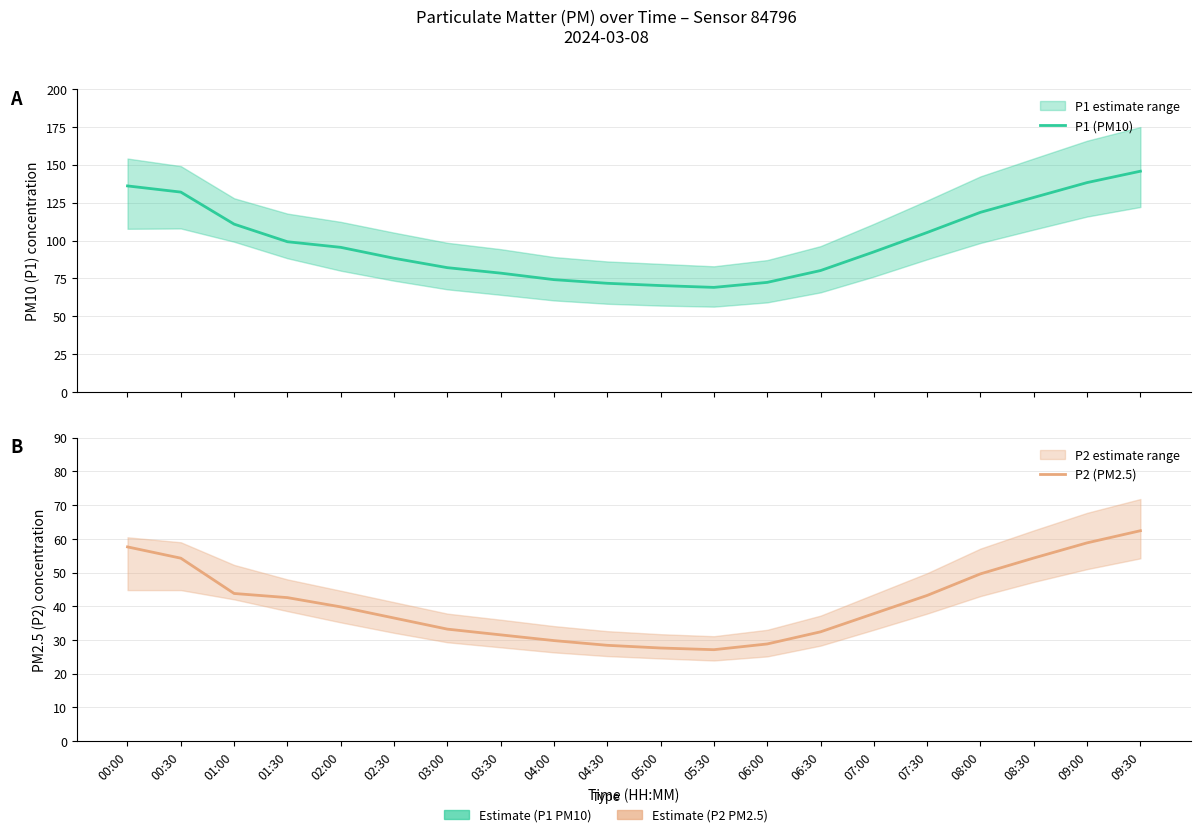

Reading left to right, list all the values displayed in this chart.

P1 (PM10): 00:00=136.0	00:30=131.9	01:00=110.8	01:30=99.2	02:00=95.5	02:30=88.3	03:00=82.1	03:30=78.5	04:00=74.2	04:30=71.8	05:00=70.3	05:30=69.1	06:00=72.4	06:30=80.2	07:00=92.5	07:30=105.3	08:00=118.6	08:30=128.4	09:00=138.2	09:30=145.7
P2 (PM2.5): 00:00=57.6	00:30=54.2	01:00=43.8	01:30=42.5	02:00=39.8	02:30=36.5	03:00=33.2	03:30=31.5	04:00=29.8	04:30=28.4	05:00=27.6	05:30=27.1	06:00=28.8	06:30=32.4	07:00=37.8	07:30=43.2	08:00=49.6	08:30=54.3	09:00=58.8	09:30=62.4